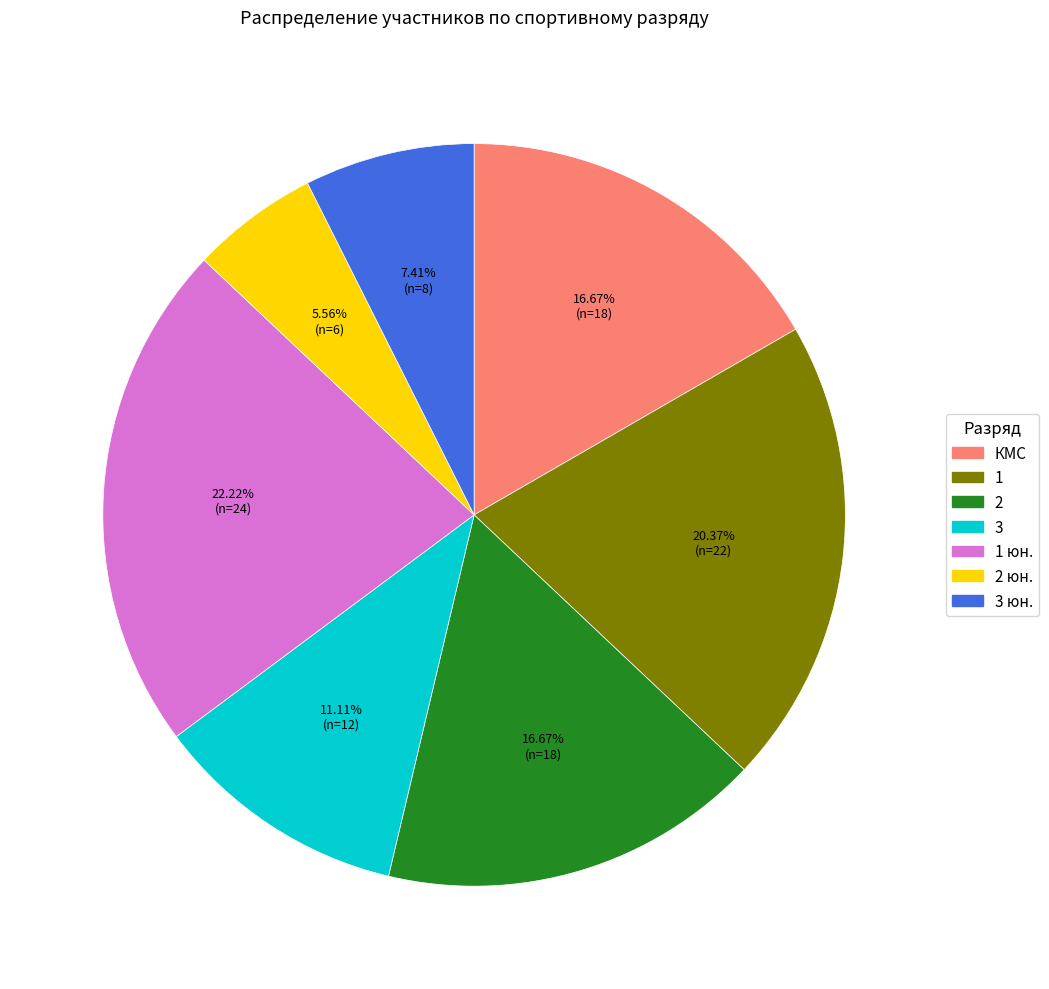

How many segments does this pie chart have?

7